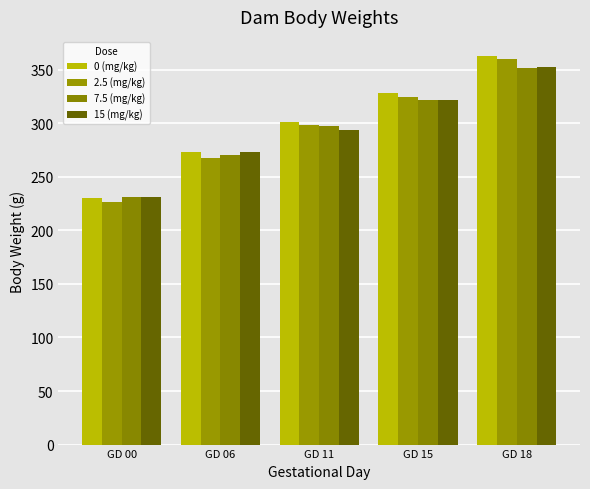

True or false: 15 (mg/kg) has a value of 97.6 at GD 15.

False